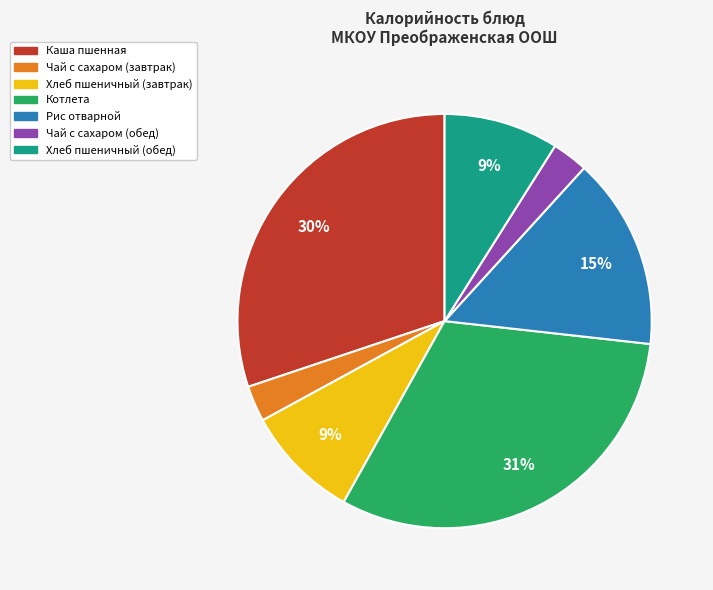

Which has a higher value, Хлеб пшеничный (обед) or Чай с сахаром (завтрак)?

Хлеб пшеничный (обед)